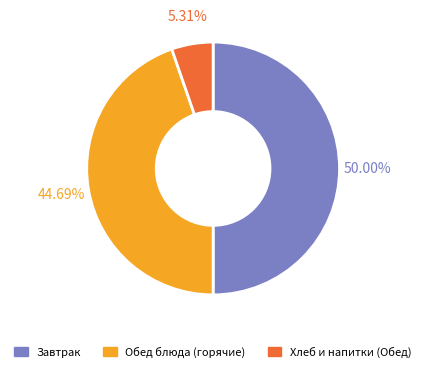

How many slices are in this pie chart?

3